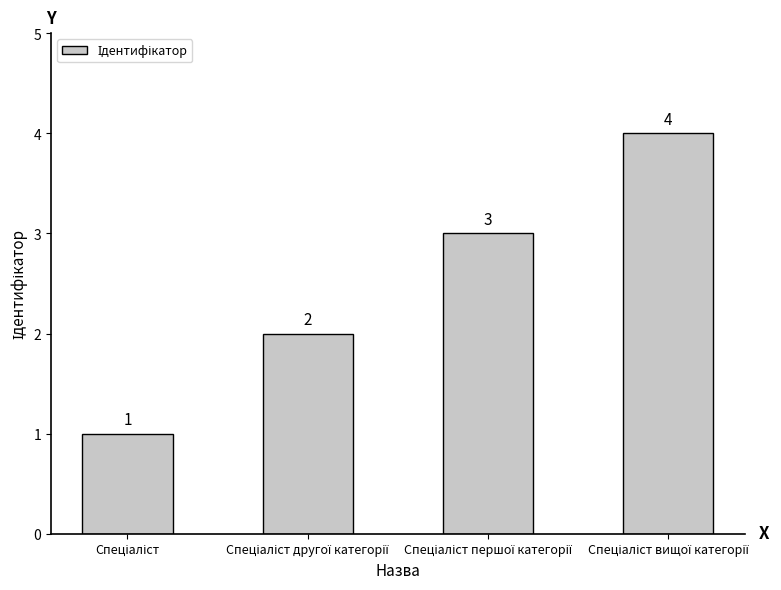

What is the greatest value displayed?

4